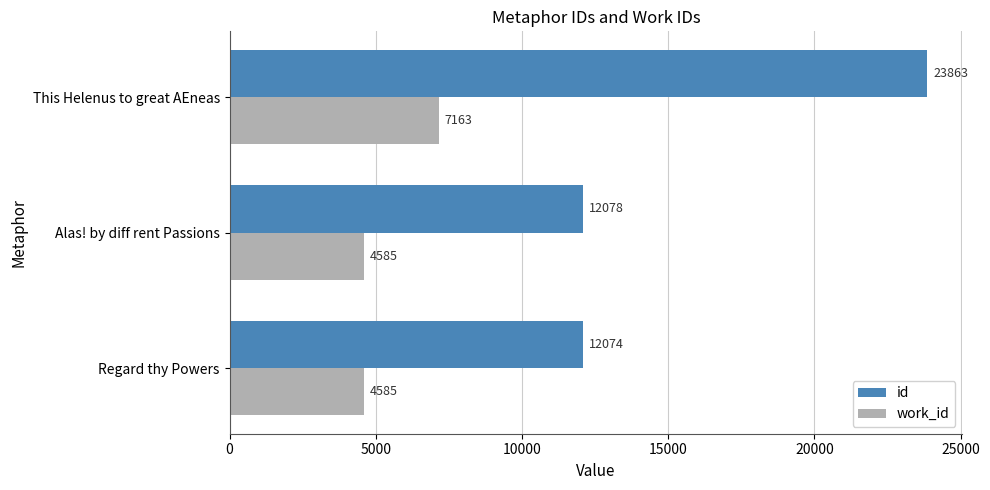

Count the work_id values in the range 4585 to 7163.

3